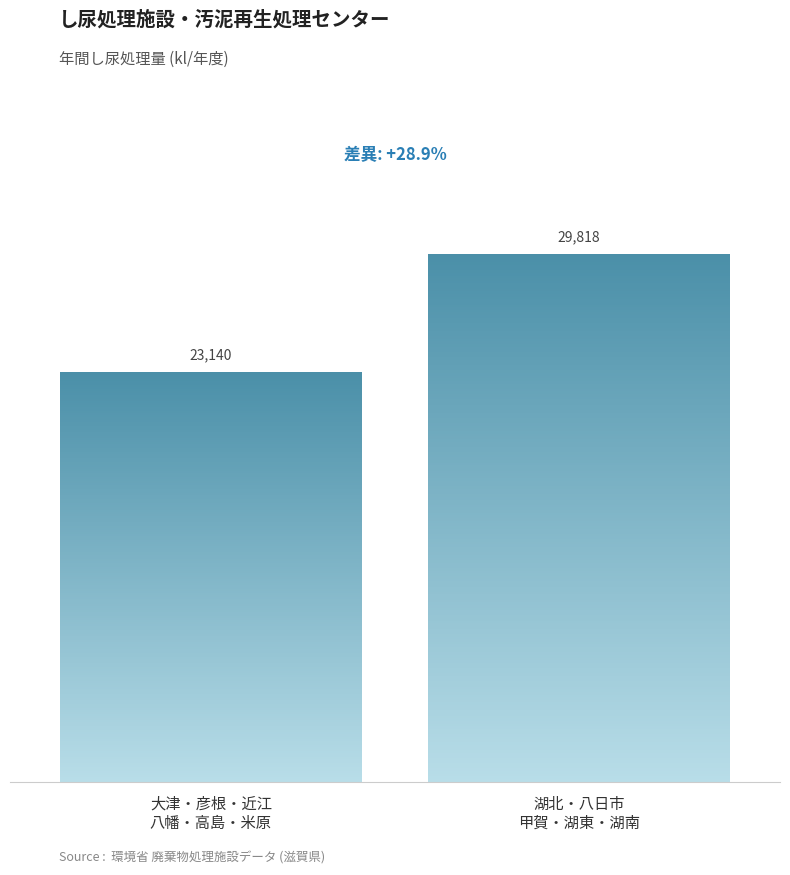

How many bars are there in each group?

2